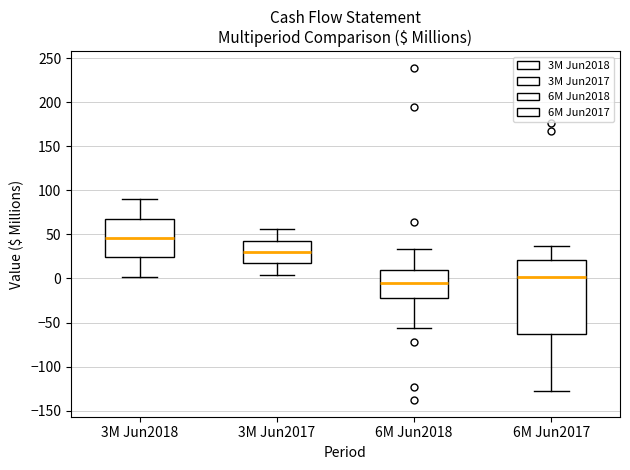

Which box's median line is the lowest?

6M Jun2018